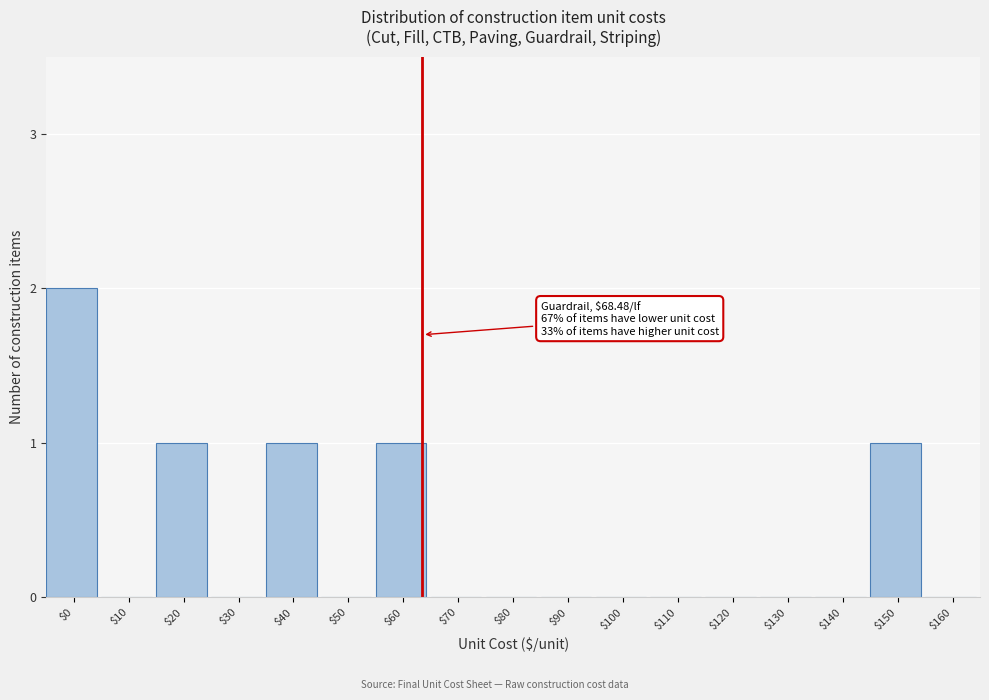

What is the sum of all values?

6